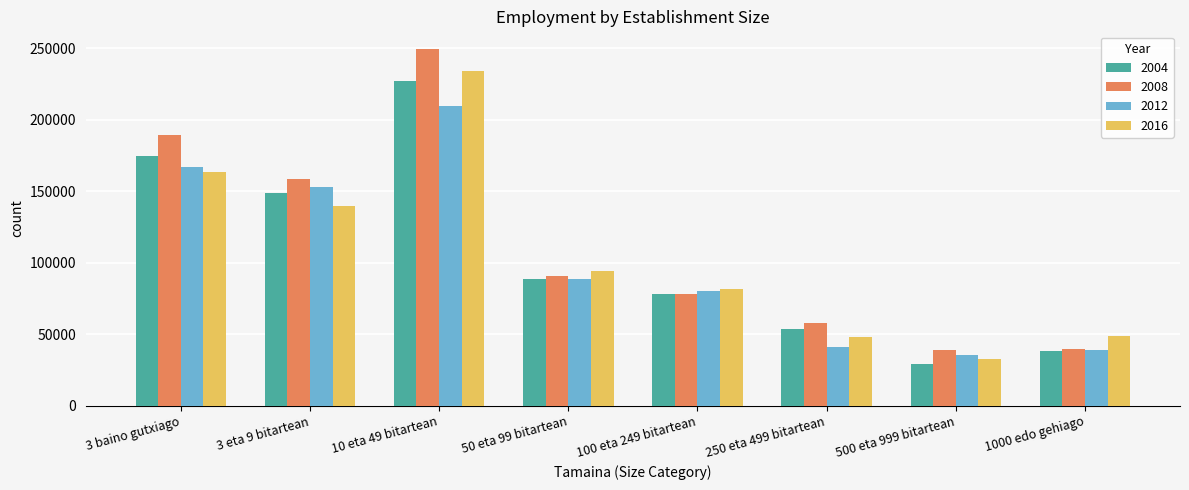

How many values in the 2016 series exceed 94009?

4